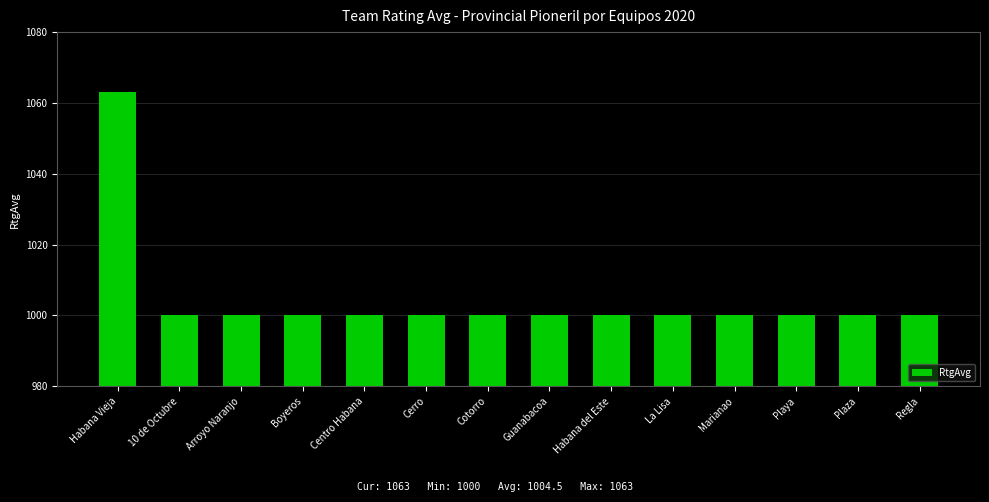

What is the difference between the maximum and minimum values?

63